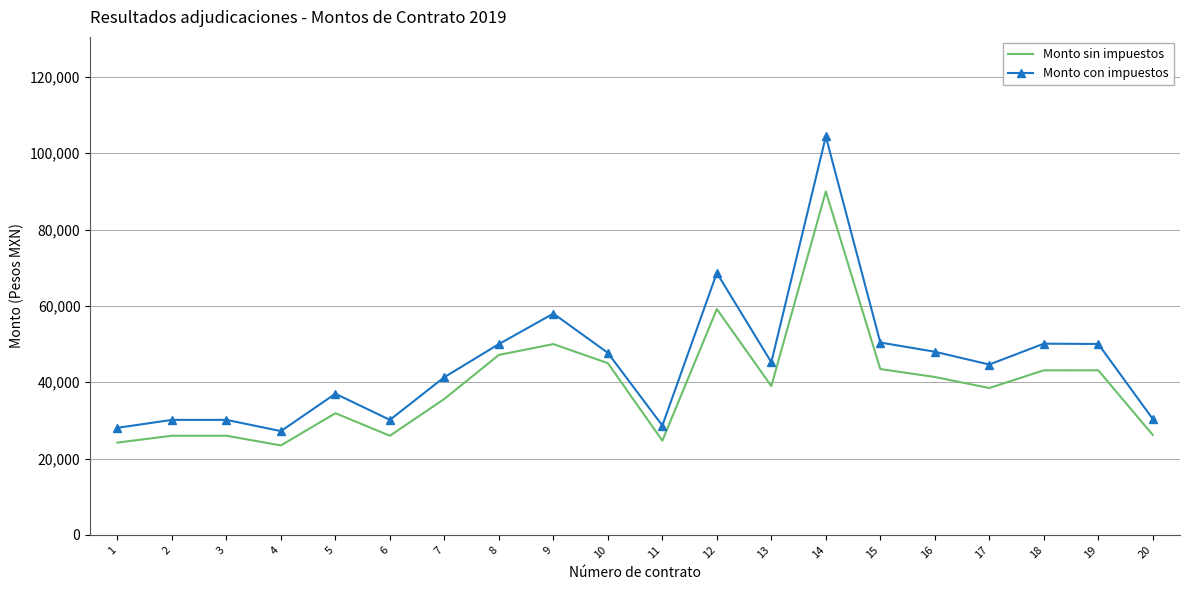

At which label does Monto con impuestos first exceed 45240?

8